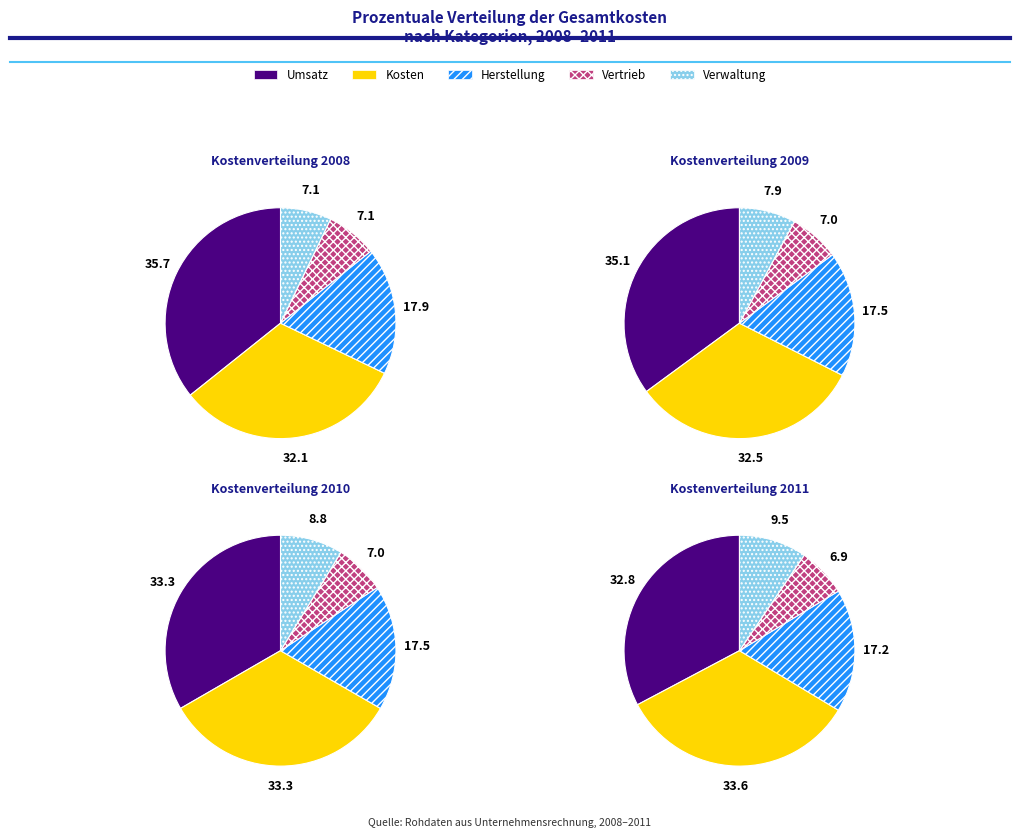

To the nearest percent, what is the difference between the values_2011 and values_2009 slice percentages?

27%